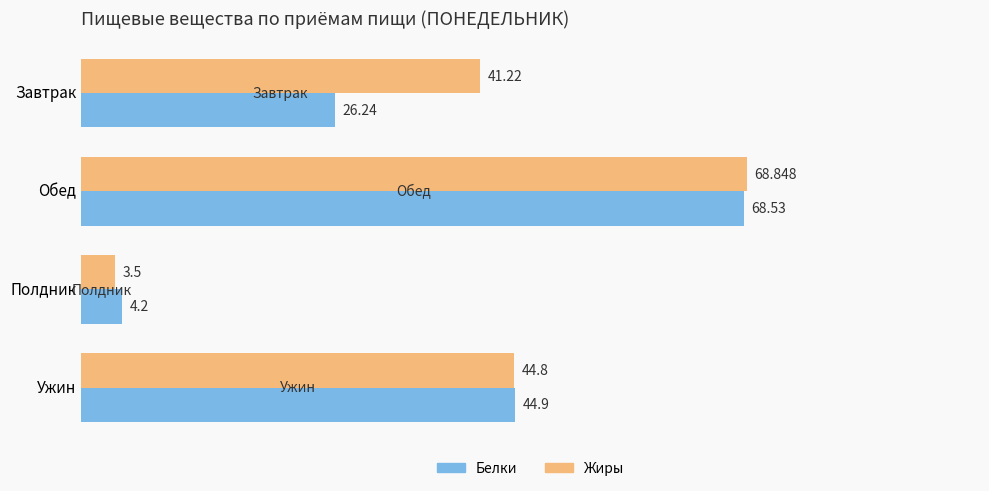

Count the number of data series in this chart.

2